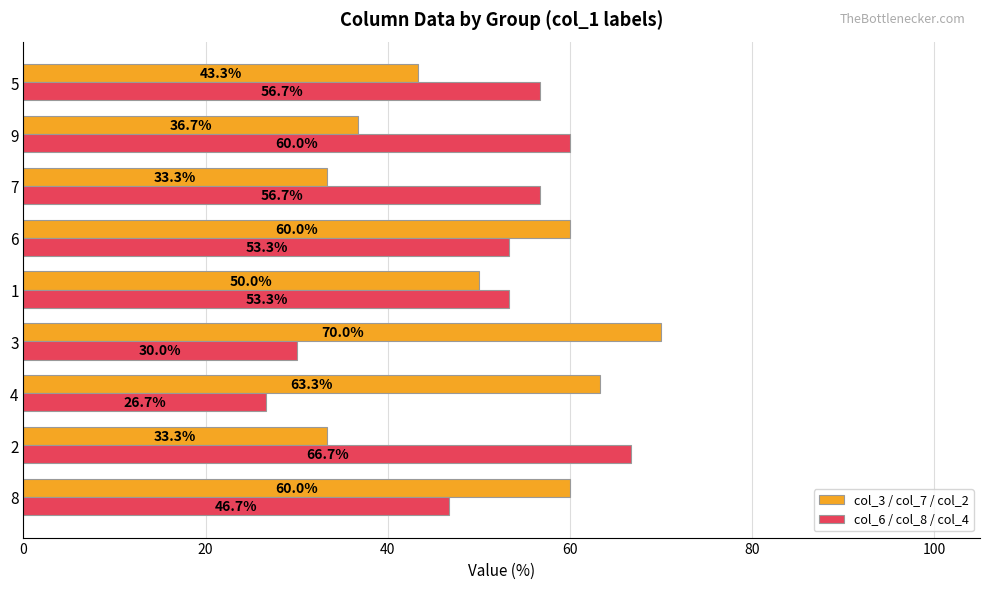

Where is col_6 / col_8 / col_4 nearest to the value 46?

8